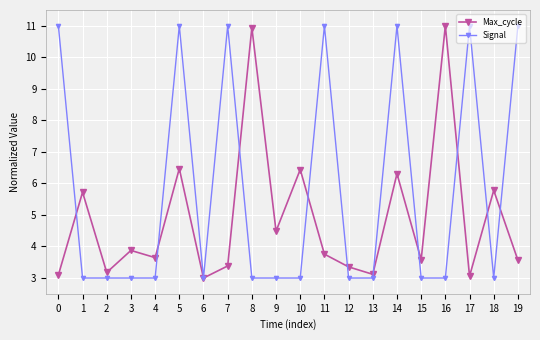

What is the maximum value for Max_cycle?

11.0